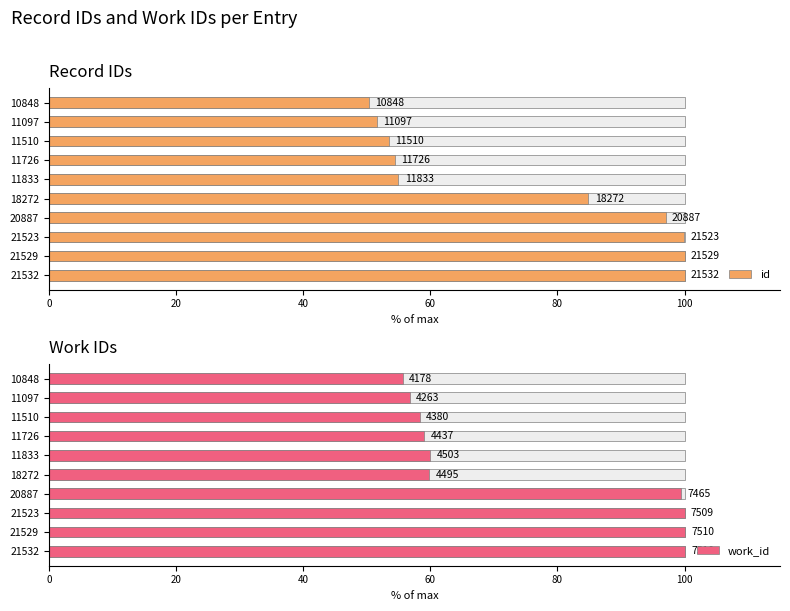

What is the lowest value of the id series?

50.4